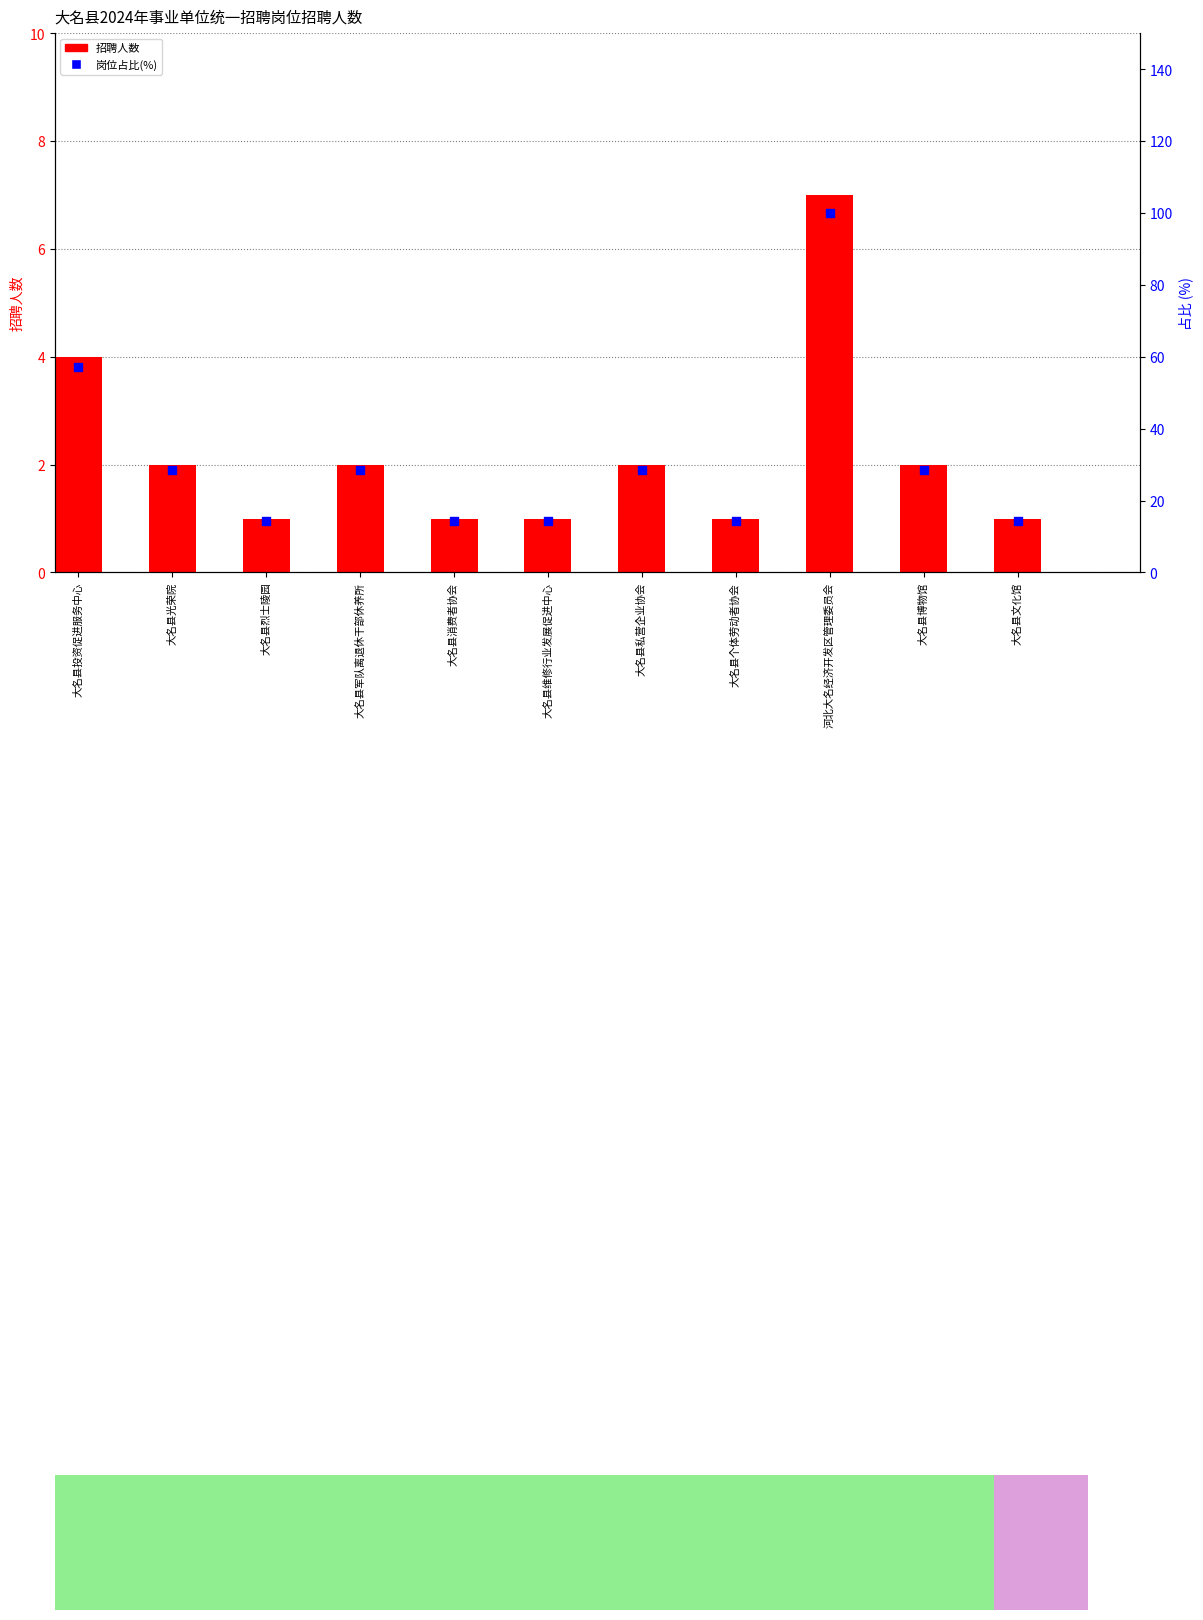

Which series has the largest total across all categories?

岗位占比(%)